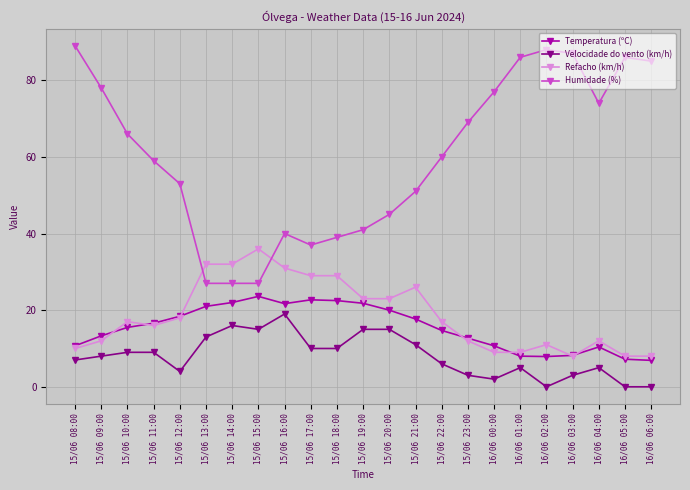

True or false: Velocidade do vento (km/h) and Humidade (%) intersect in this chart.

False